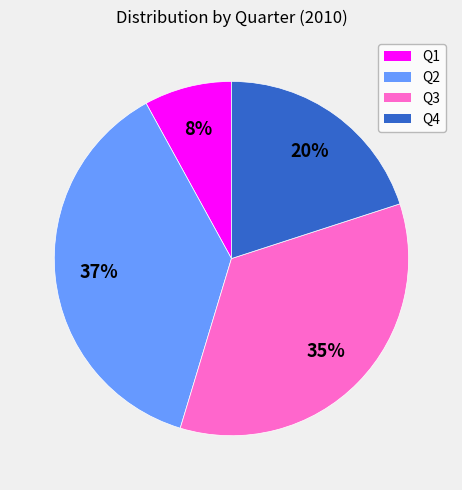

Combined, do Q3 and Q4 account for over 50%?

Yes